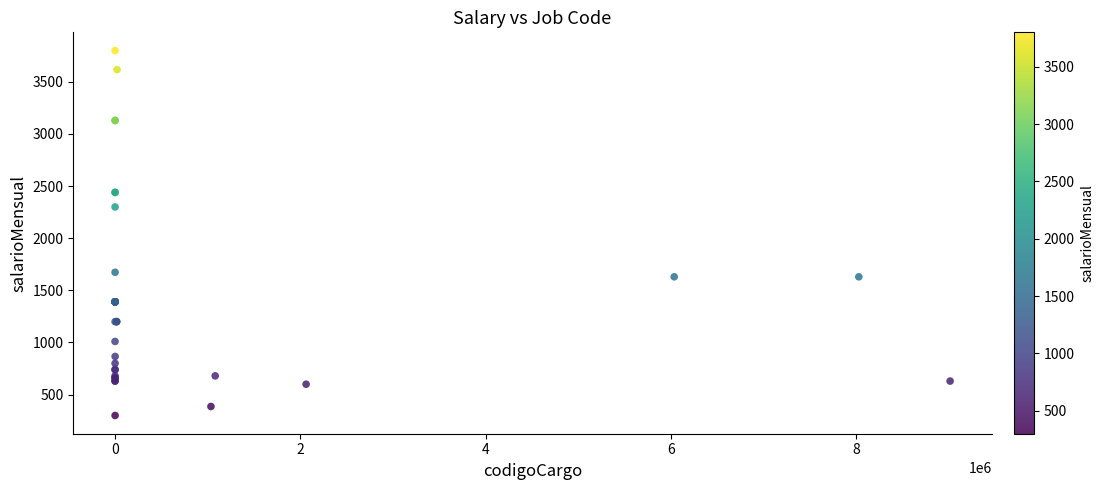

What Y value in the scatter plot is closest to 2050?

2300.0